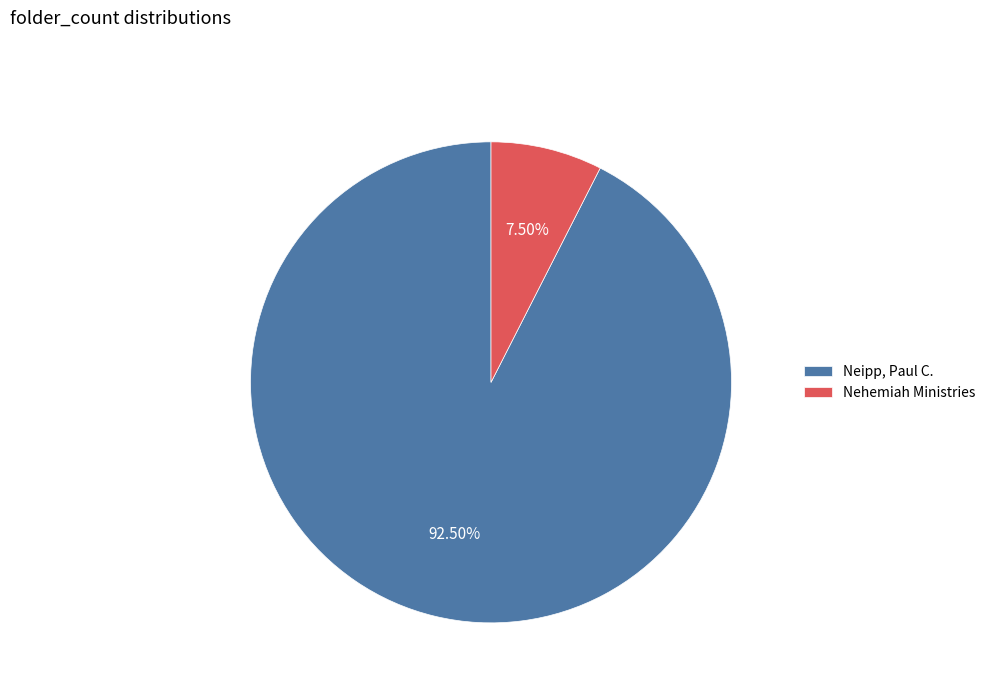

Is there a majority slice in this chart?

Yes